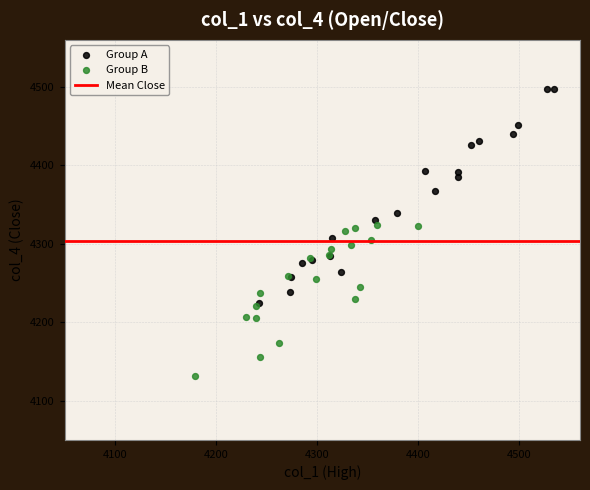

Which series has the largest Y range (max minus min)?

Group A